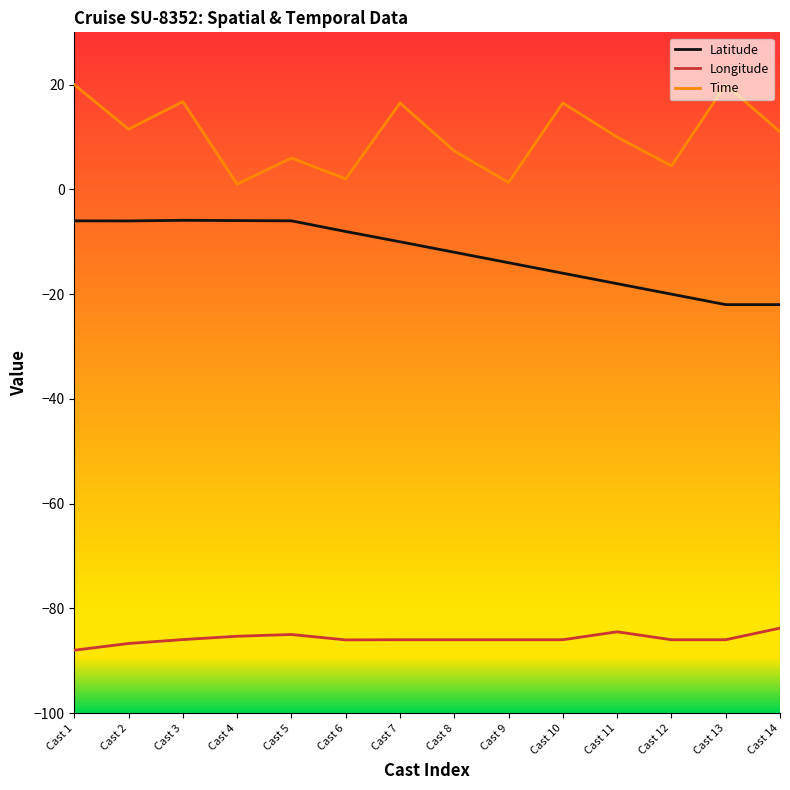

Between Cast 9 and Cast 10, which series saw the biggest shift?

Time